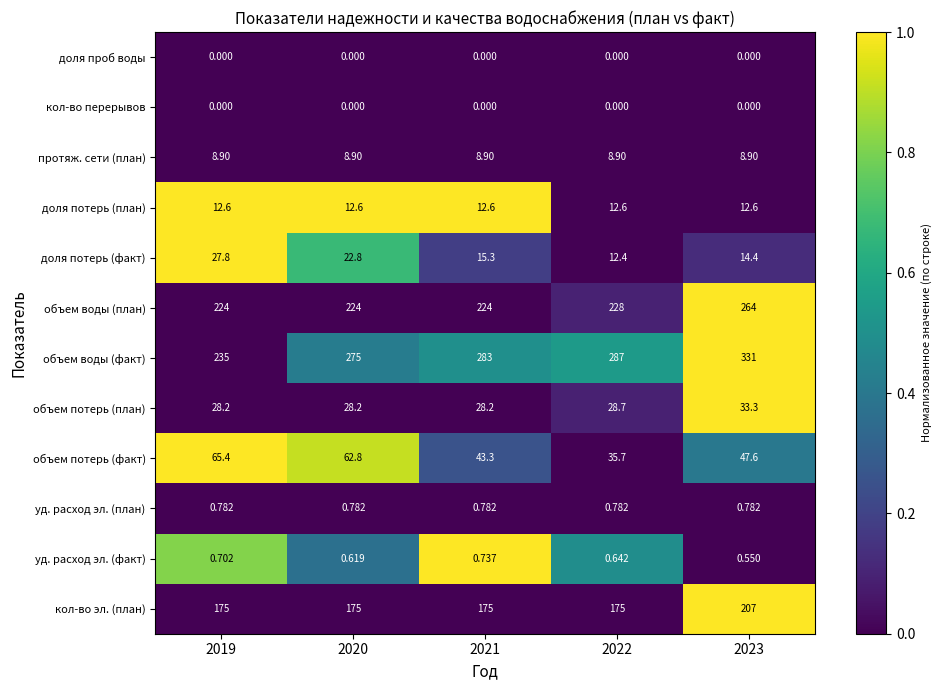

What is the total value across all series at 2019?

778.4